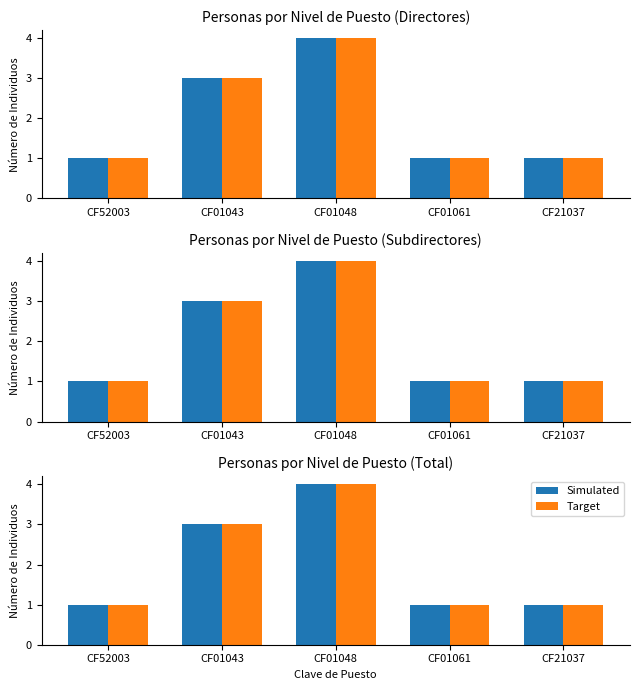

List the labels in order of Simulated value, largest first.

CF01048, CF01043, CF52003, CF01061, CF21037